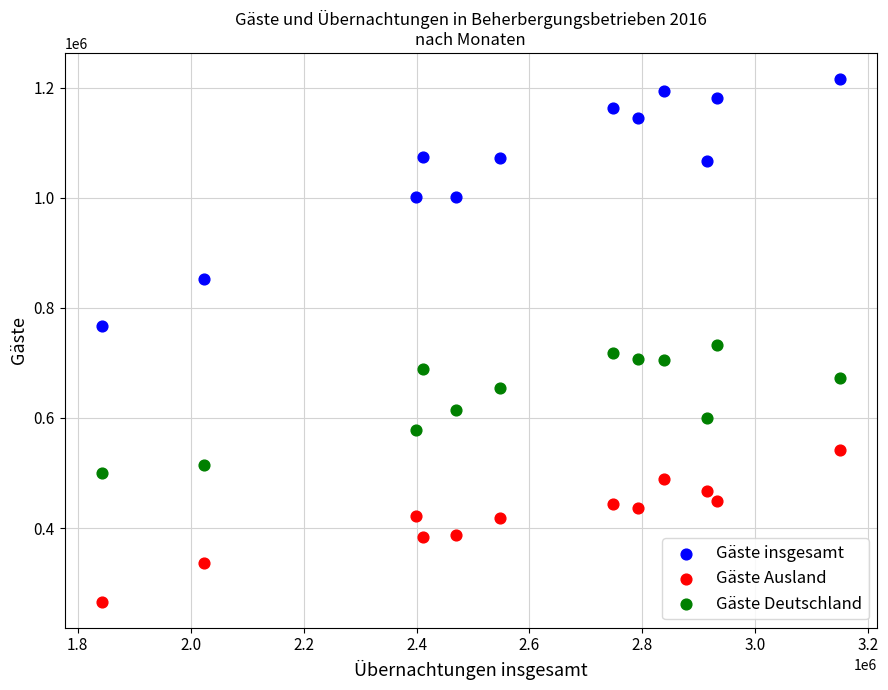

Across all data points, what is the range of X values (max minus min)?

1307740